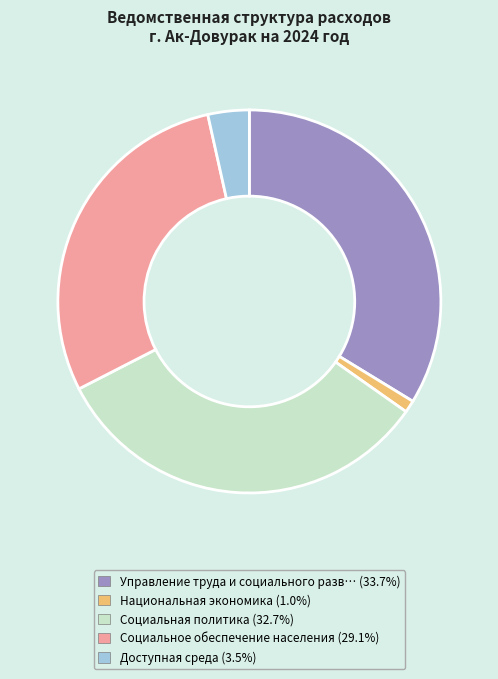

Is the sum of Управление труда и социального разв… (33.7%) and Национальная экономика (1.0%) greater than half?

No